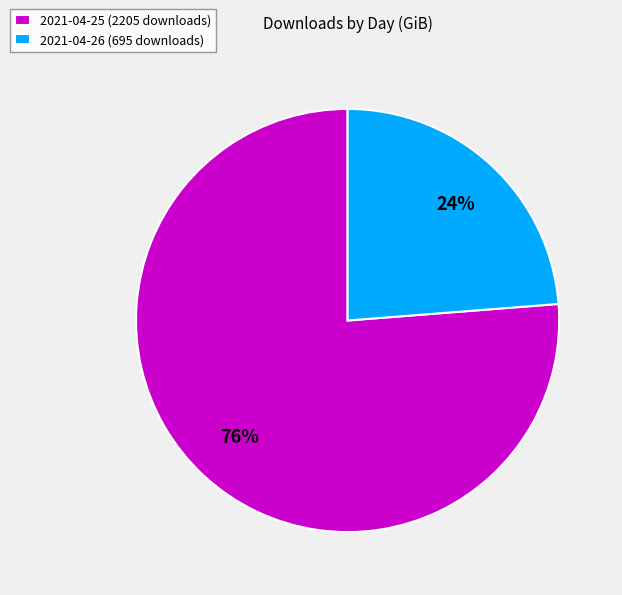

Combined, do 2021-04-25 (2205 downloads) and 2021-04-26 (695 downloads) account for over 50%?

Yes